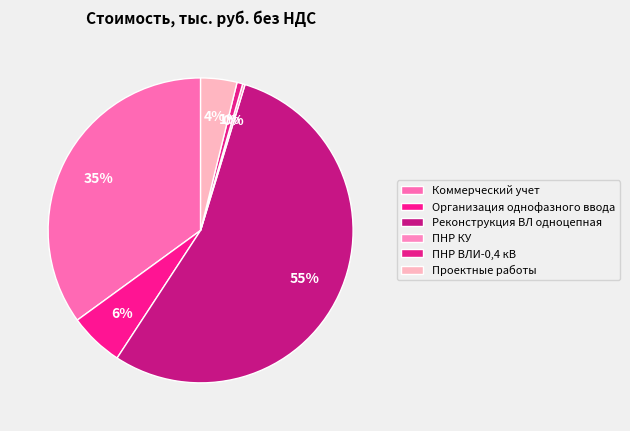

Combined, what portion of the pie is ПНР КУ and Реконструкция ВЛ одноцепная?

54.8%